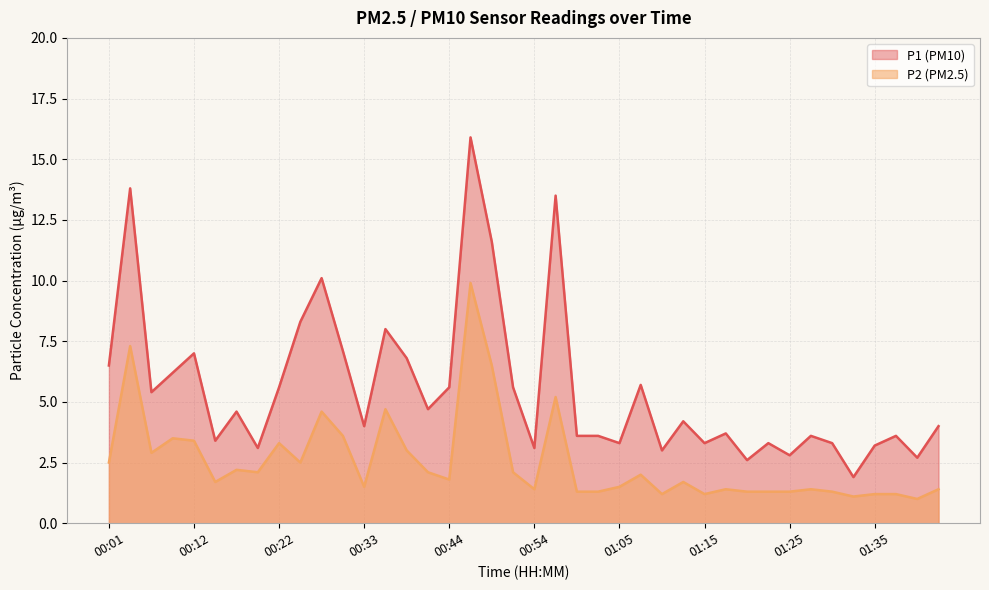

Rank the series by their maximum value, from lowest to highest.

P2 (PM2.5), P1 (PM10)